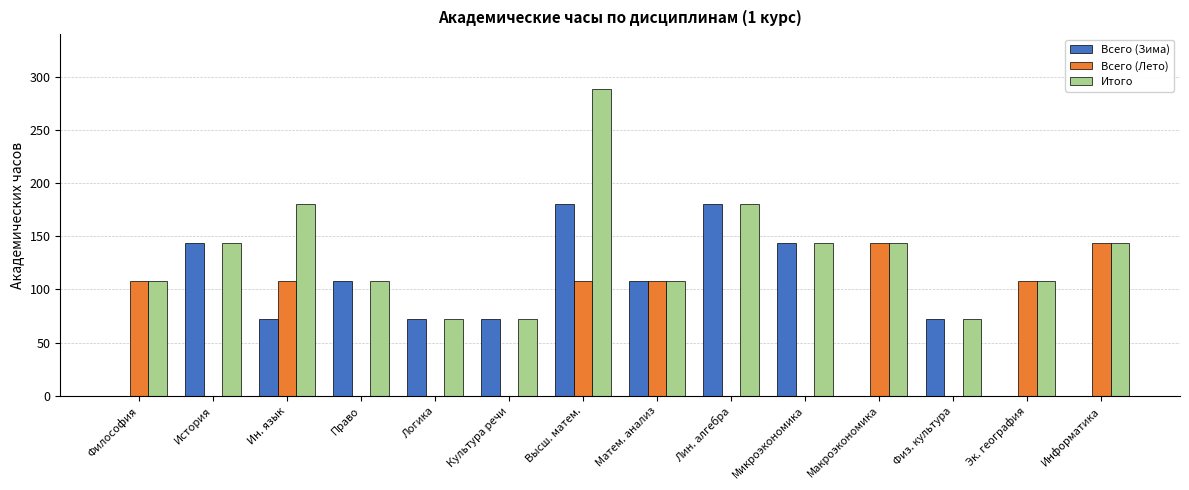

Reading left to right, what are all the values shown in this chart?

Всего (Зима): 0	144	72	108	72	72	180	108	180	144	0	72	0	0
Всего (Лето): 108	0	108	0	0	0	108	108	0	0	144	0	108	144
Итого: 108	144	180	108	72	72	288	108	180	144	144	72	108	144